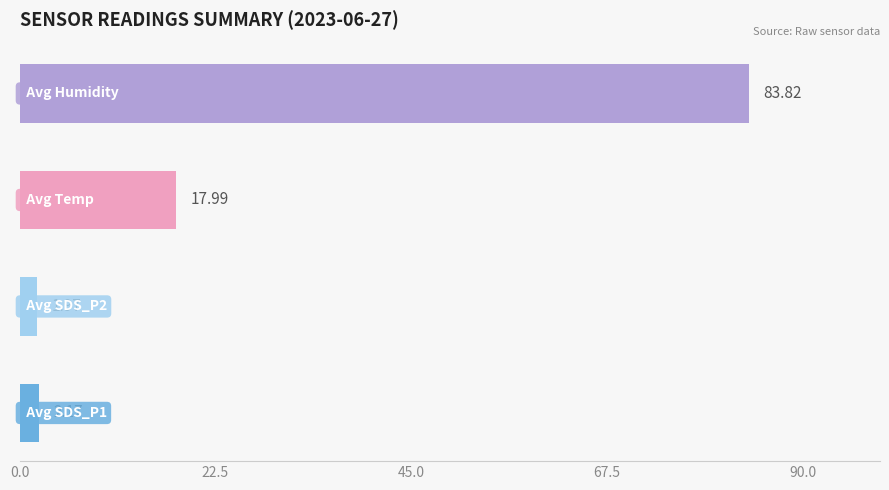

What is the average value of the Avg SDS_P1 series?

2.2